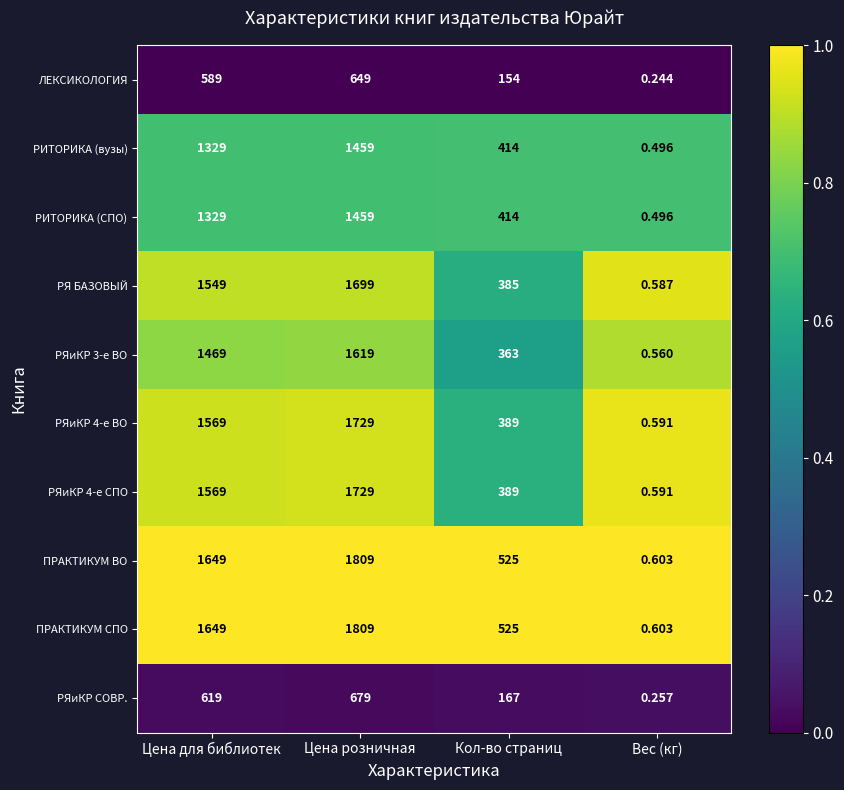

At which label is РЯ БАЗОВЫЙ closest to 849?

Кол-во страниц